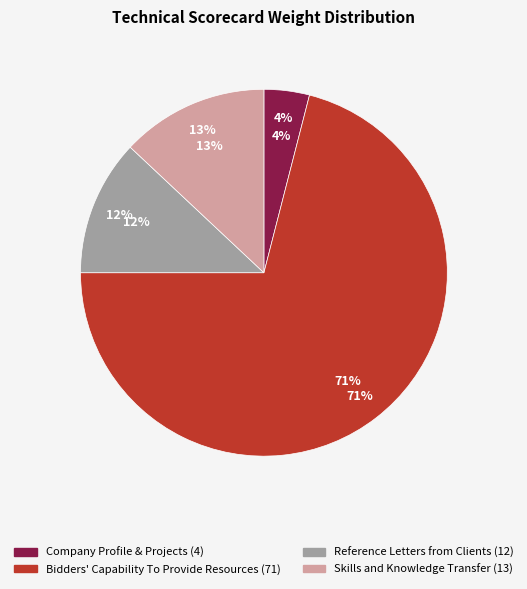

To the nearest percent, what is the difference between the largest and smallest slice percentages?

67%